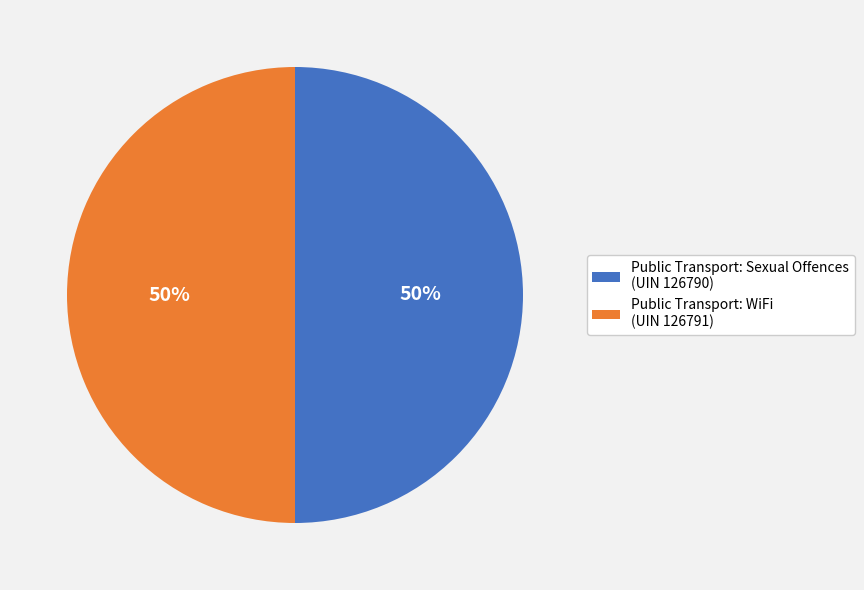

To the nearest percent, what is the average slice percentage?

50%